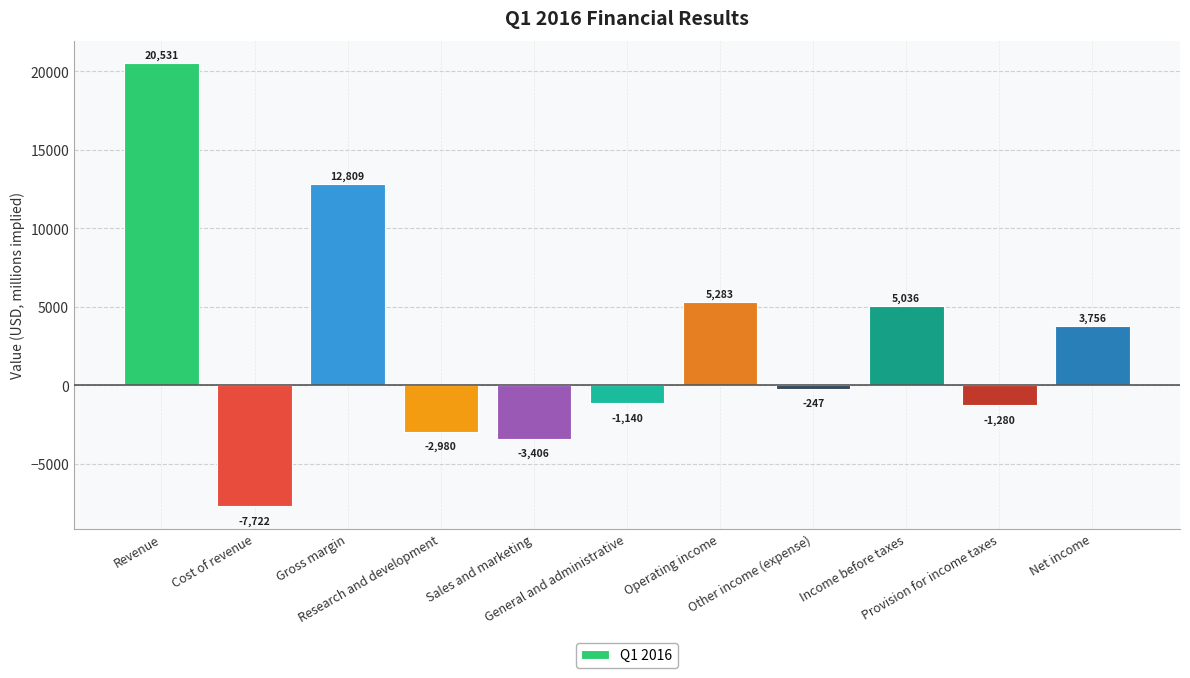

Which label corresponds to the smallest value in the chart?

Cost of revenue